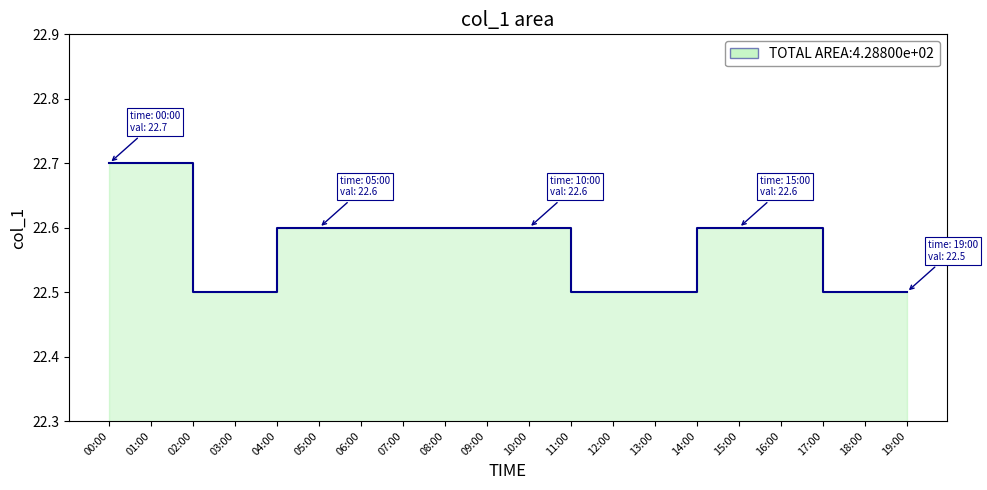

True or false: the data shows 22.6 at 10:00.

True